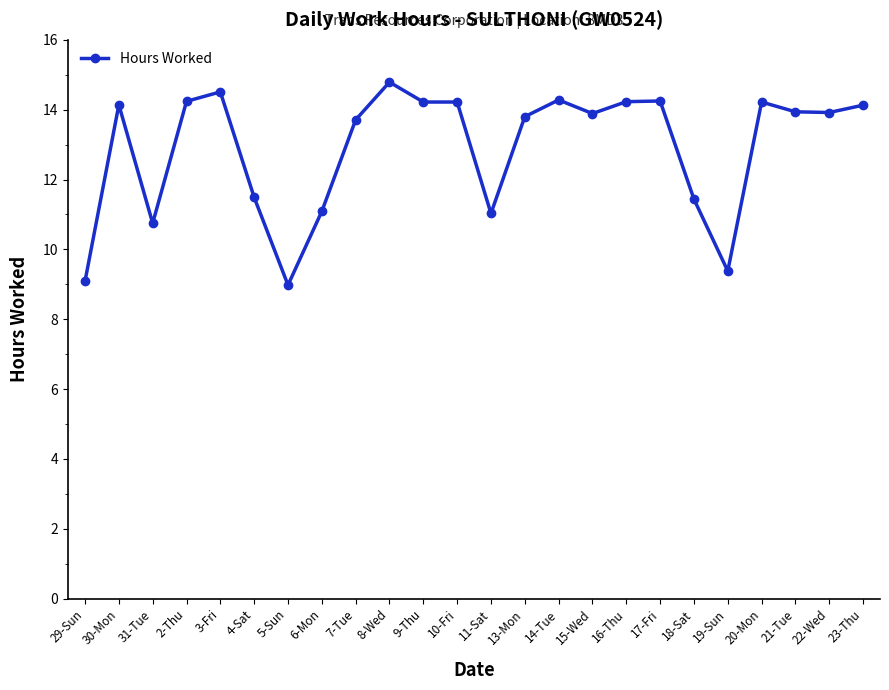

What is the value of the 16th point from the left?

13.9